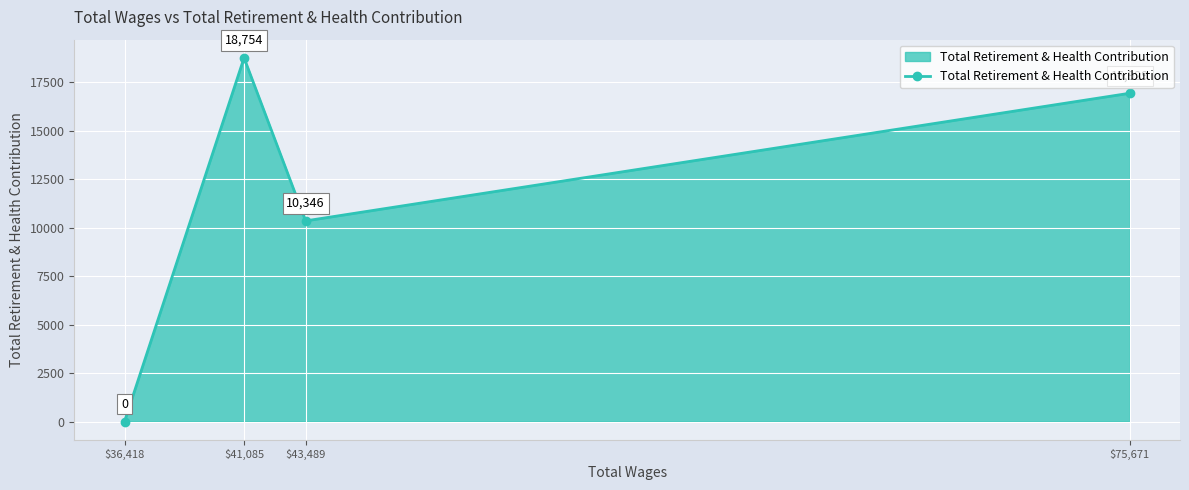

Which category has the lowest value across all series?

$36,418